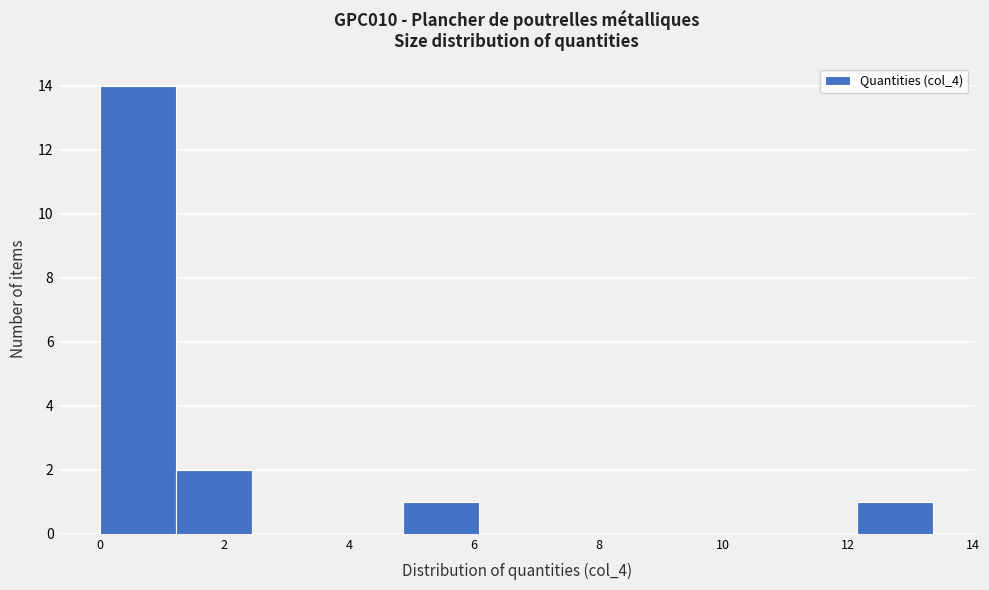

Reading left to right, list every bar in this chart as the range it spans on the x-axis followed by its height. Neither the bar edges nor the heights are printed on the chart, so give them approximately, as read against the axes.

0.0 to 1.2: 14
1.2 to 2.4: 2
2.4 to 3.6: 0
3.6 to 4.8: 0
4.8 to 6.0: 1
6.0 to 7.2: 0
7.2 to 8.6: 0
8.6 to 9.8: 0
9.8 to 11.0: 0
11.0 to 12.2: 0
12.2 to 13.4: 1